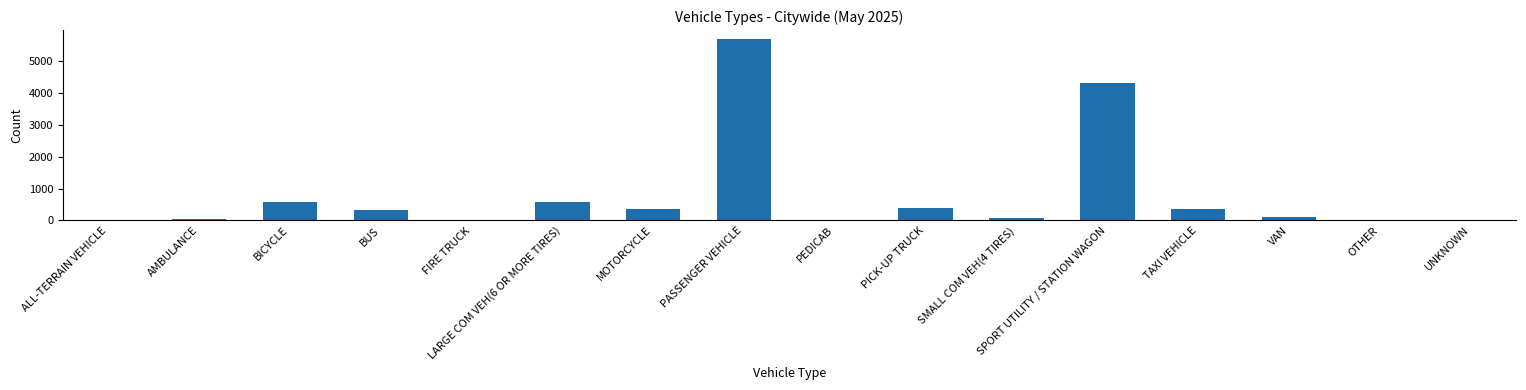

Is it true that the value at BICYCLE is 593?

True